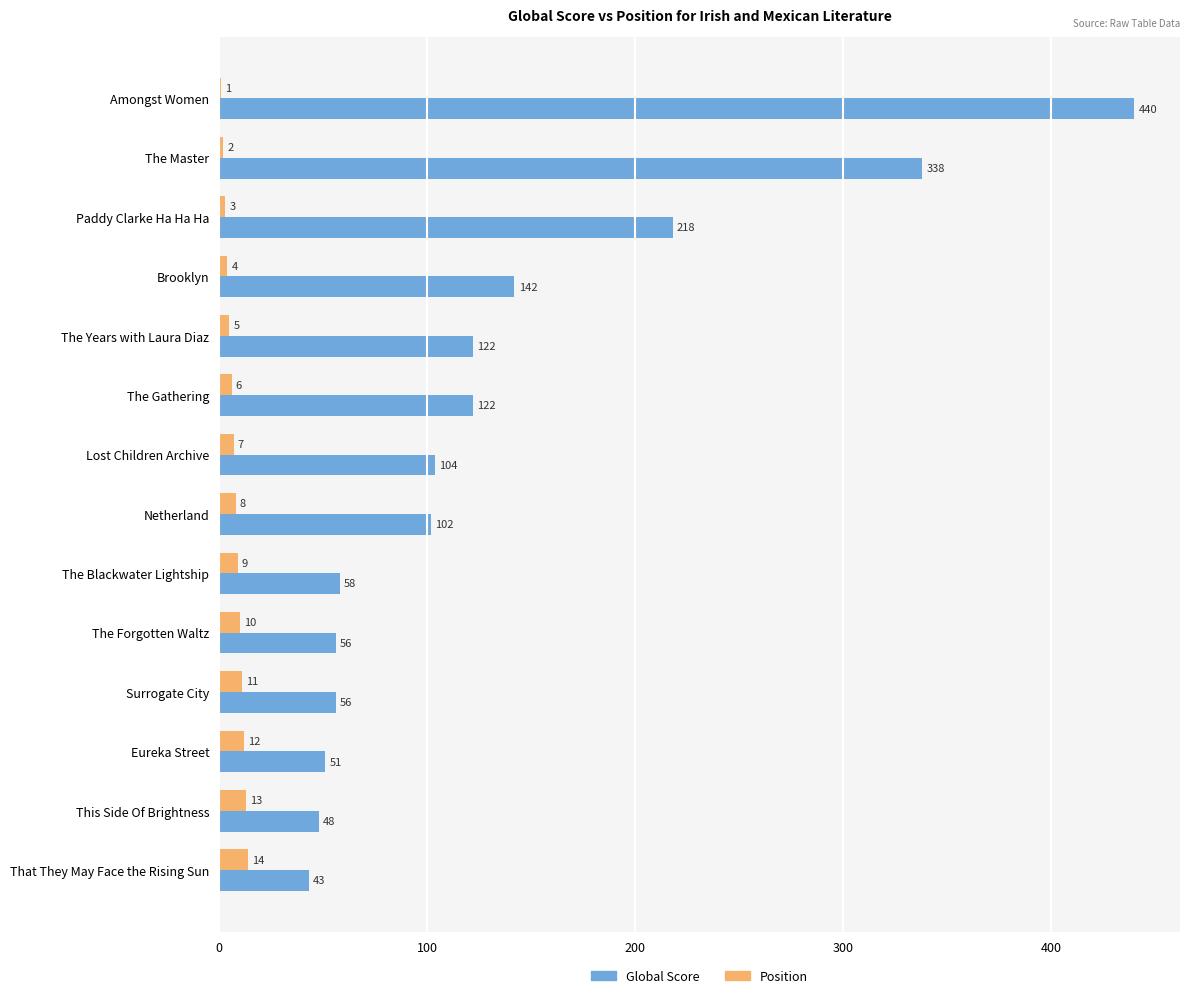

At which label does Position reach its peak?

That They May Face the Rising Sun